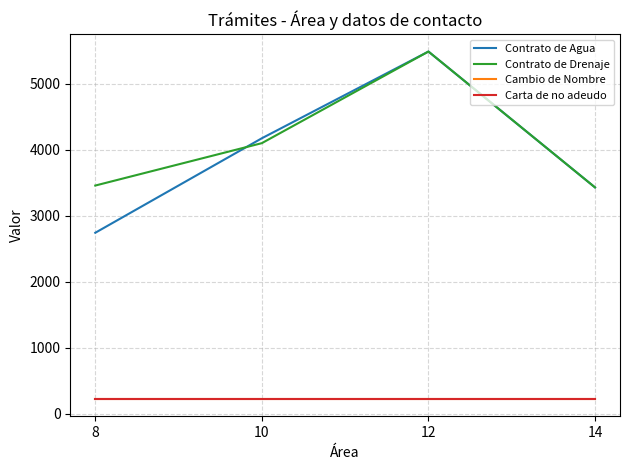

At which label does Carta de no adeudo reach its minimum?

8